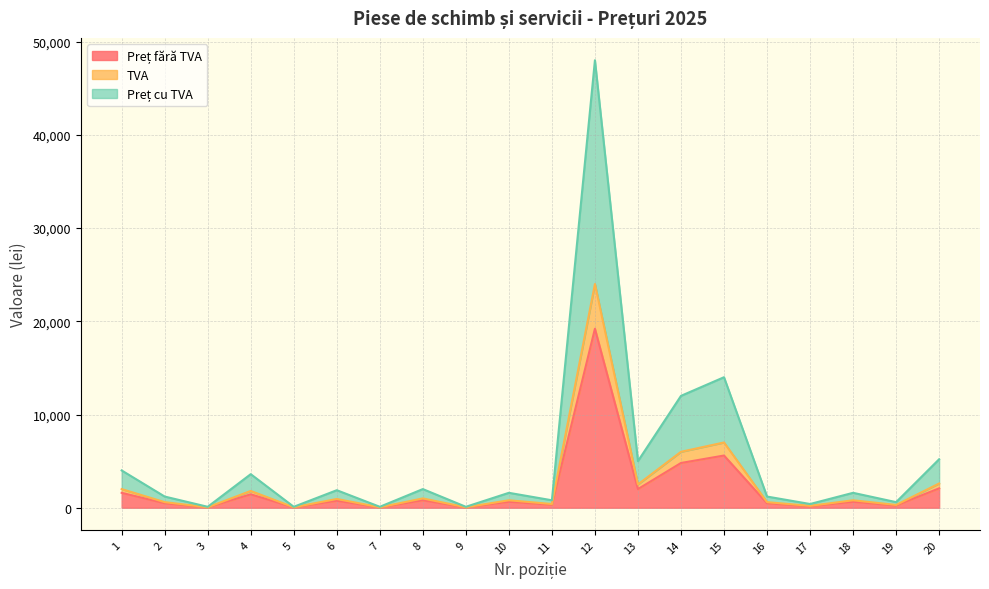

List the labels in order of Preț cu TVA value, largest first.

12, 15, 14, 20, 13, 1, 4, 8, 6, 10, 18, 2, 16, 11, 19, 17, 3, 5, 7, 9